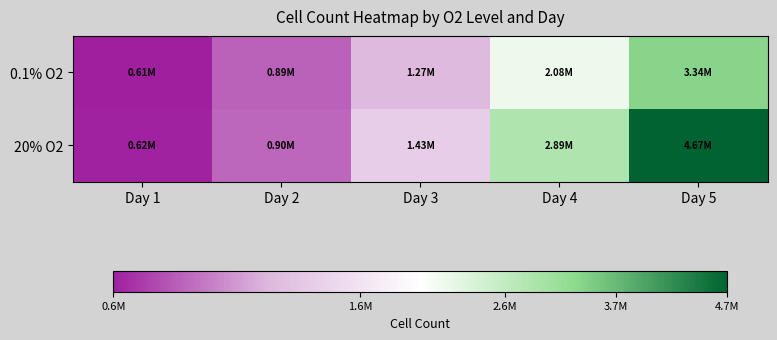

Reading left to right, extract all data points from this chart.

0.1% O2: Day 1=605248.0	Day 2=886619.3	Day 3=1274901.3	Day 4=2075588.3	Day 5=3336585.5
20% O2: Day 1=622476.5	Day 2=904910.2	Day 3=1425741.1	Day 4=2887780.9	Day 5=4666432.7